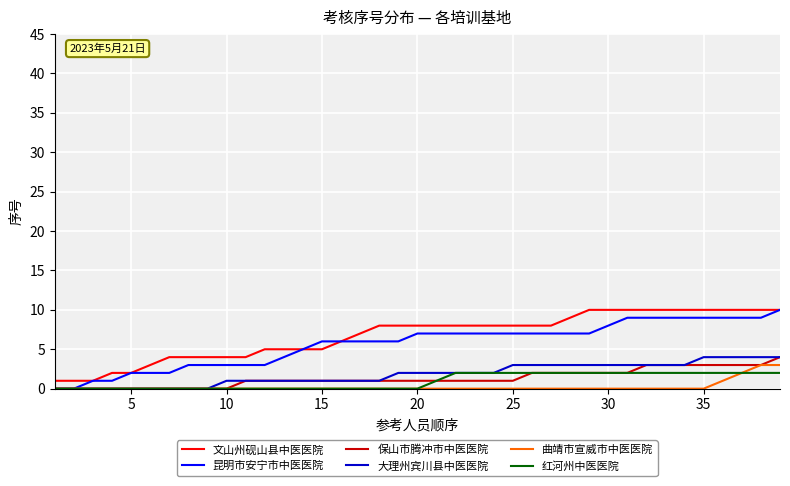

True or false: 文山州砚山县中医医院 and 保山市腾冲市中医医院 cross at least once.

False